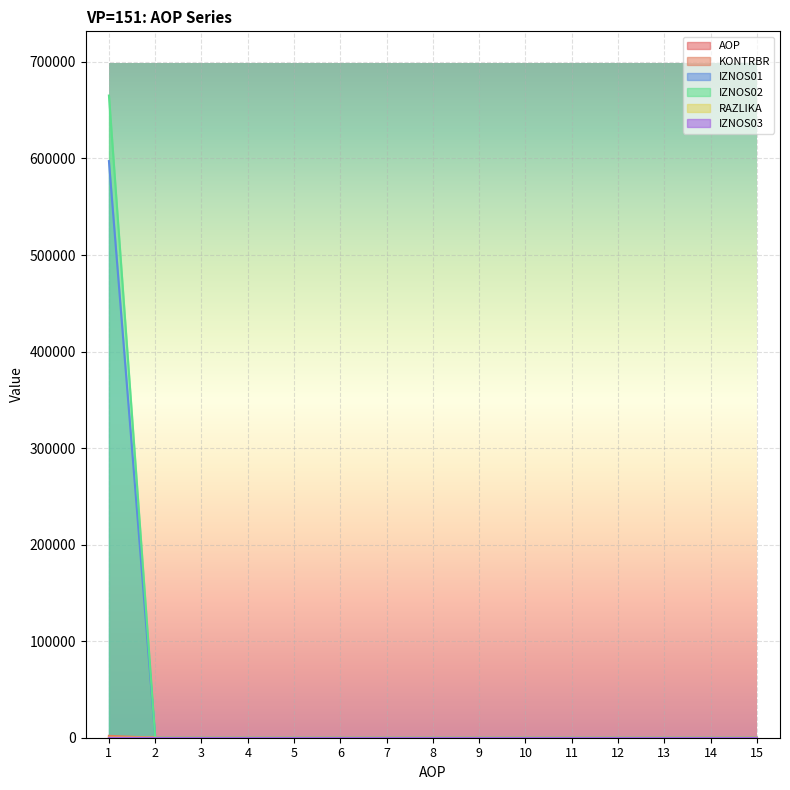

Is it true that KONTRBR equals 0.0 at 11?

True